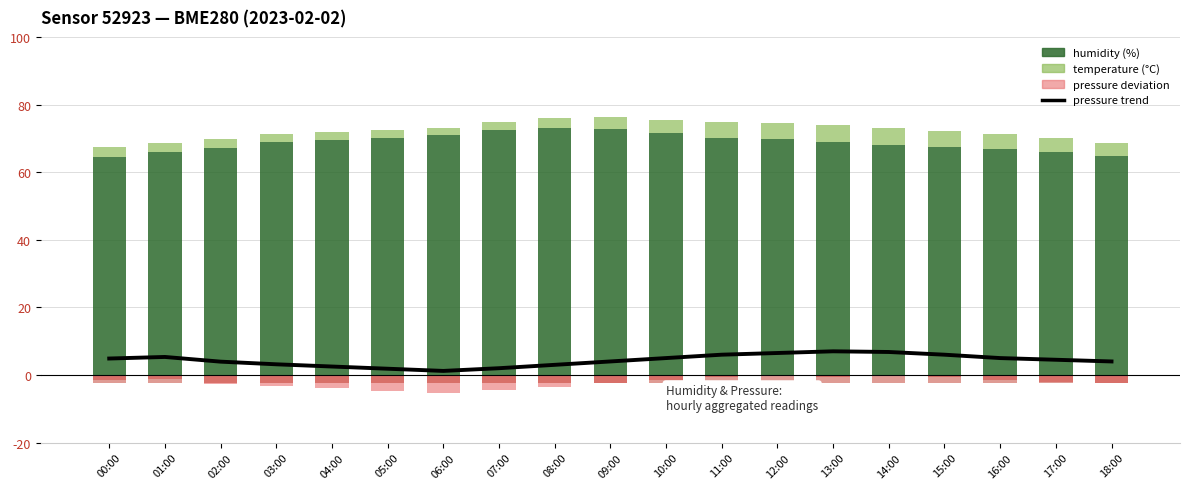

What is the label of the 7th bar from the left?

06:00